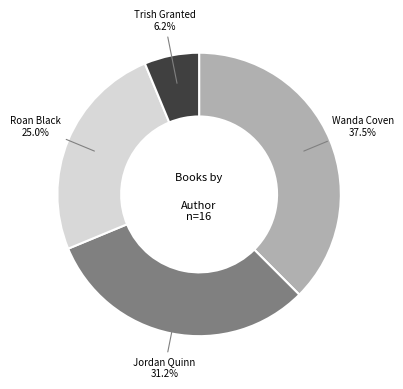

How many slices are in this pie chart?

4